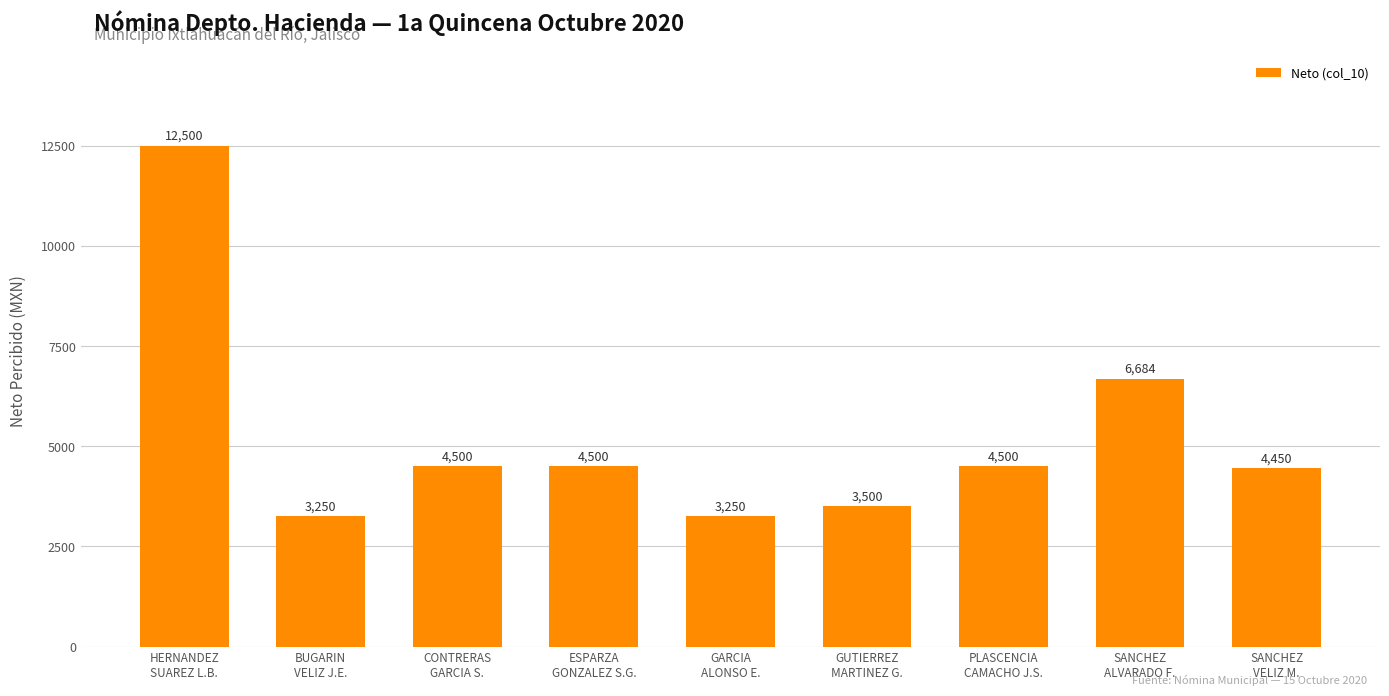

What is the label of the 7th bar from the left?

PLASCENCIA
CAMACHO J.S.